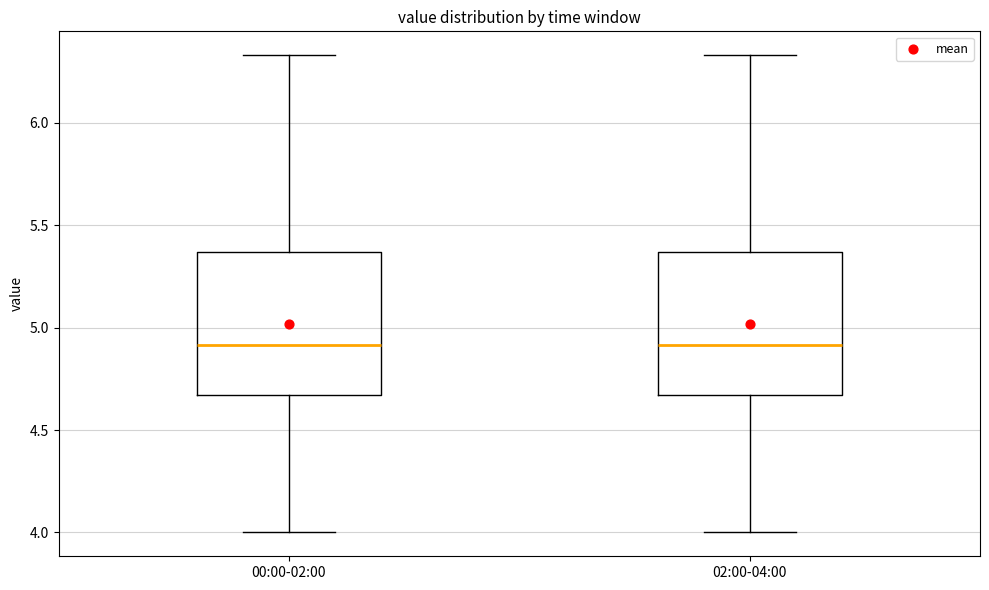

Where does the median line of the box for 00:00-02:00 sit on the y-axis? The values are not printed on the chart, so give them approximately, as read against the axis.

4.90